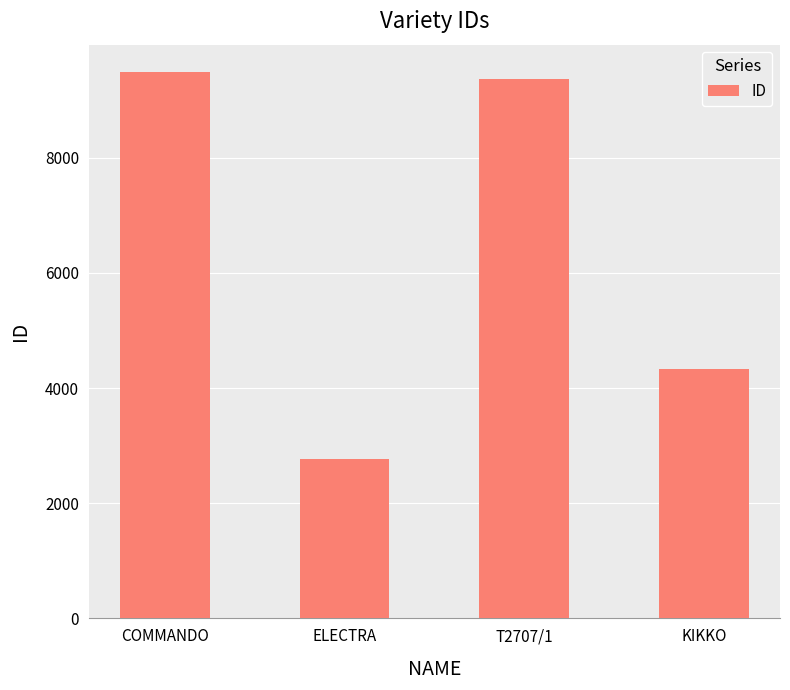

Reading left to right, transcribe all the data shown in this chart.

COMMANDO=9491	ELECTRA=2760	T2707/1=9363	KIKKO=4335